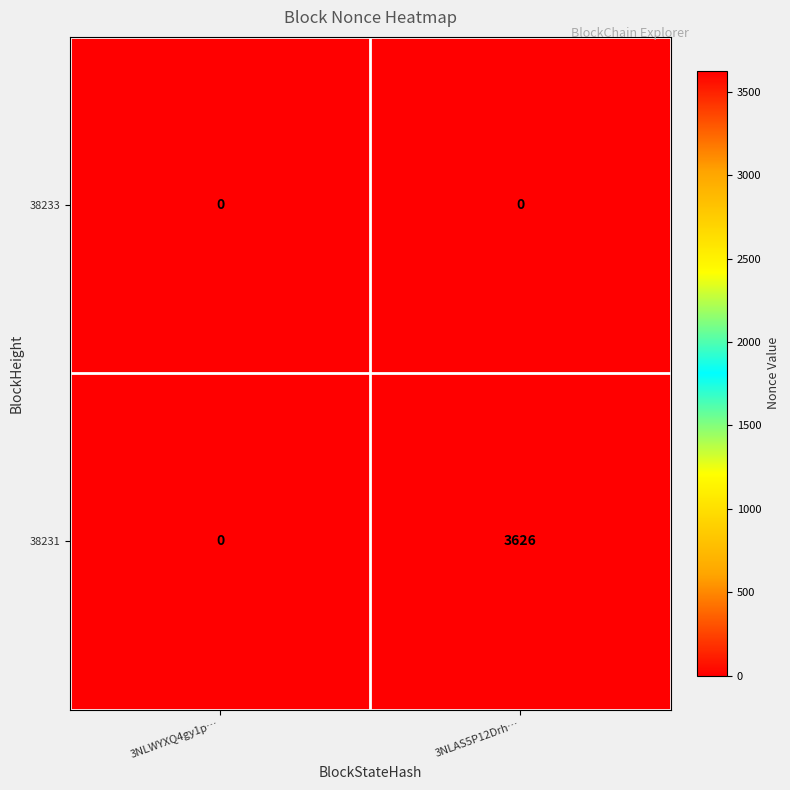

How many data points does each series have?

2